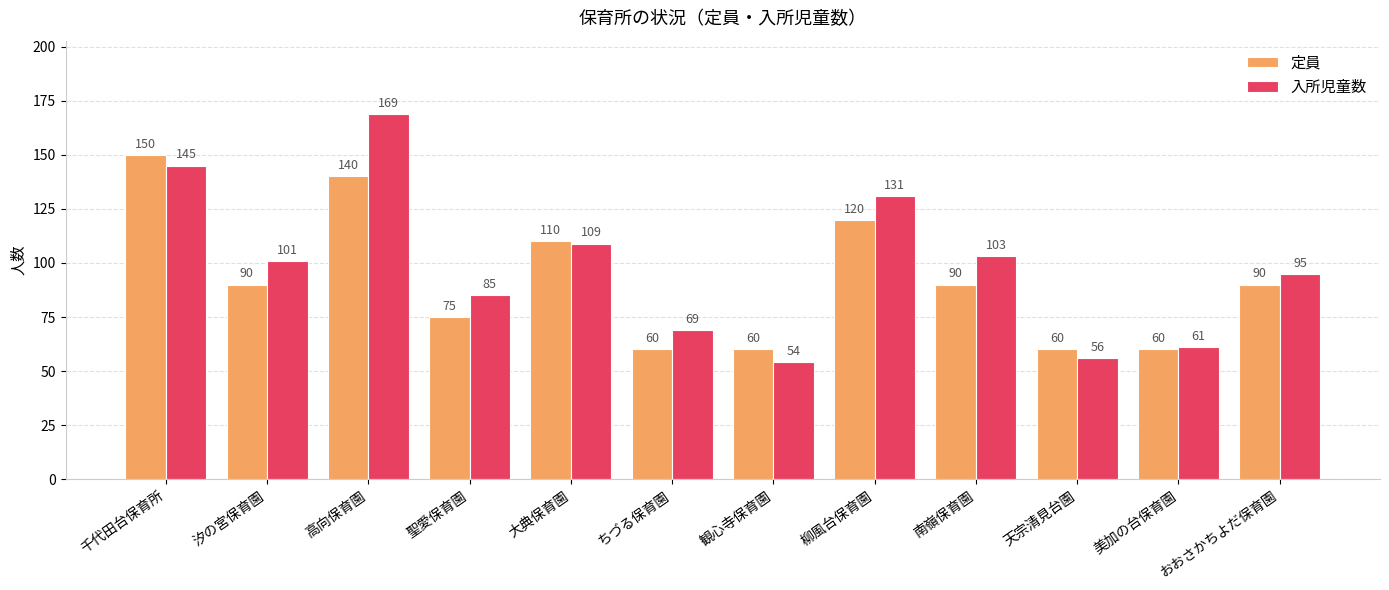

Are the bars grouped side by side (vs. stacked)?

Yes